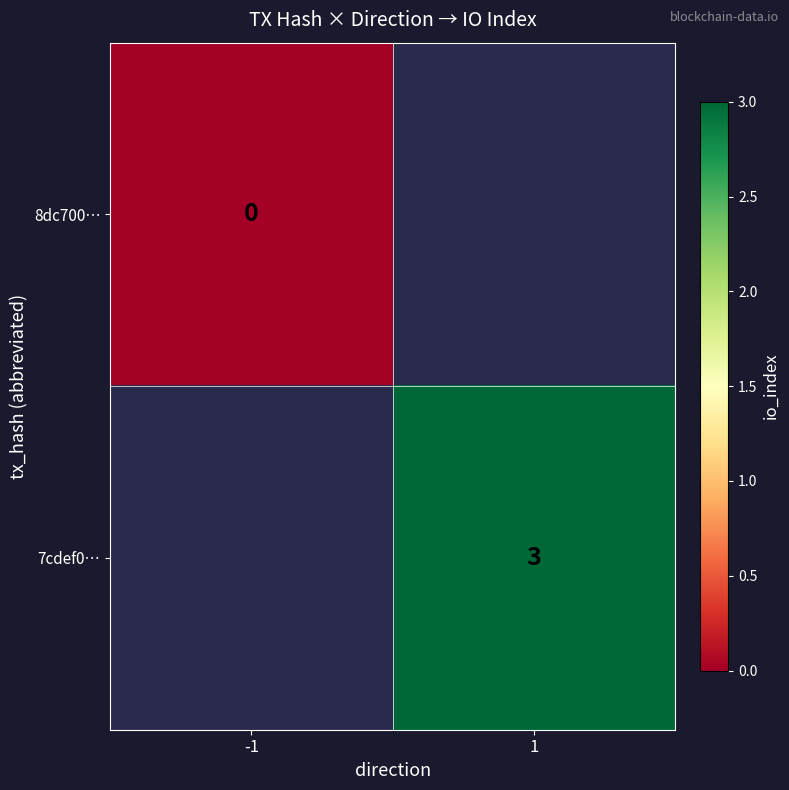

The 7cdef0… series shows 3 at 1. True or false?

True